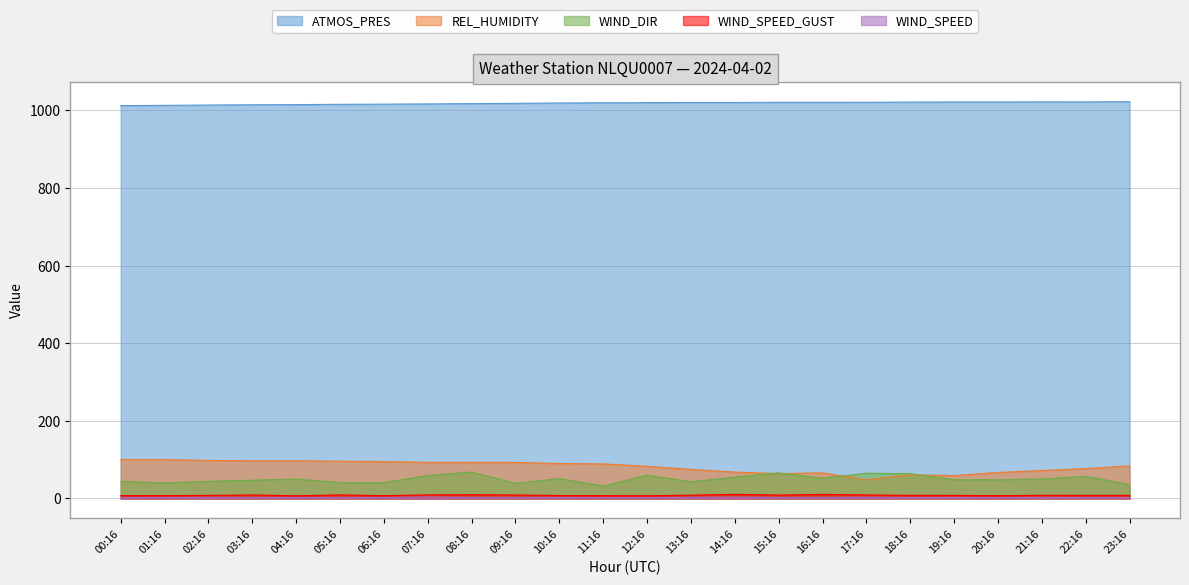

True or false: WIND_SPEED and WIND_DIR intersect in this chart.

False